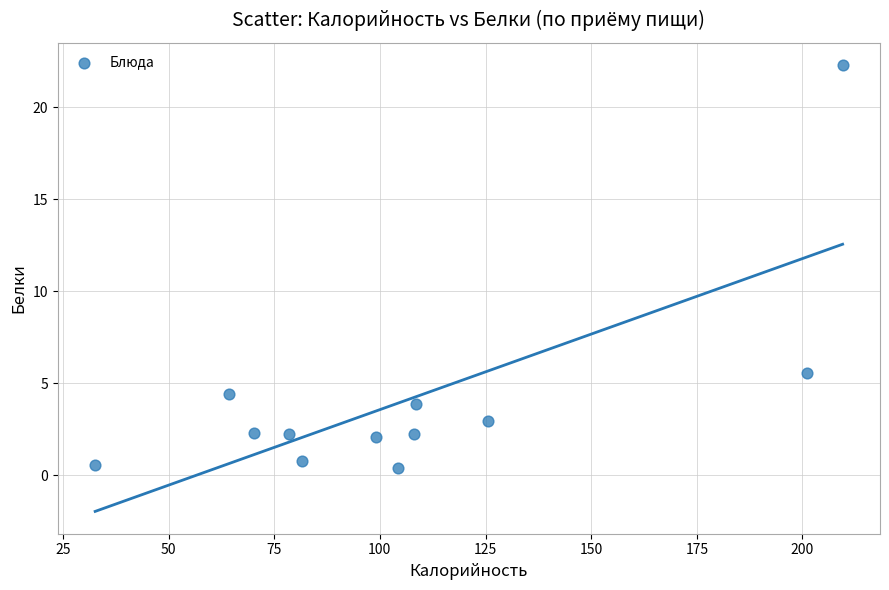

What Y value in the scatter plot is closest to 11?

5.6